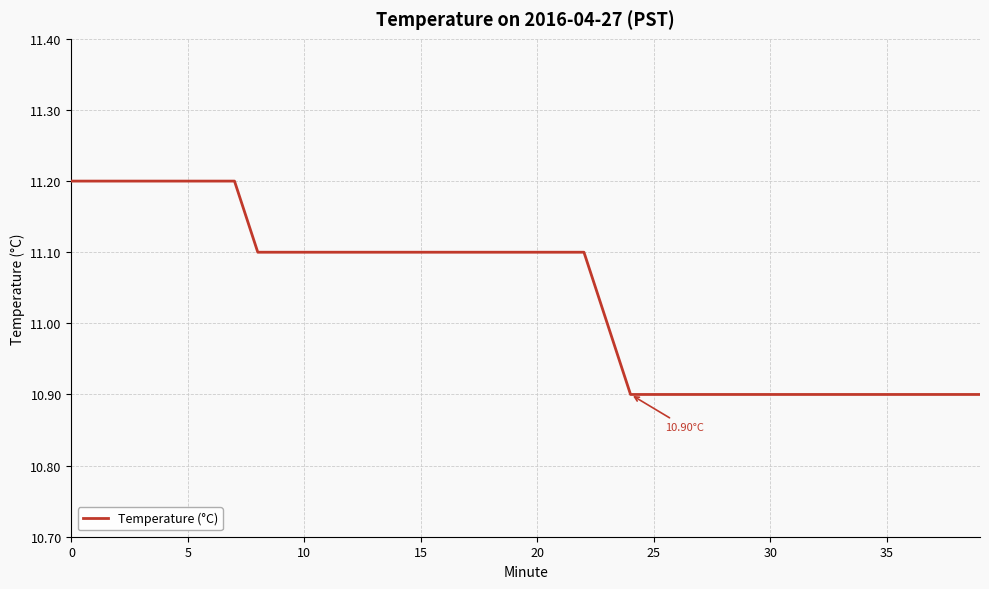

How many distinct data groups are displayed?

1